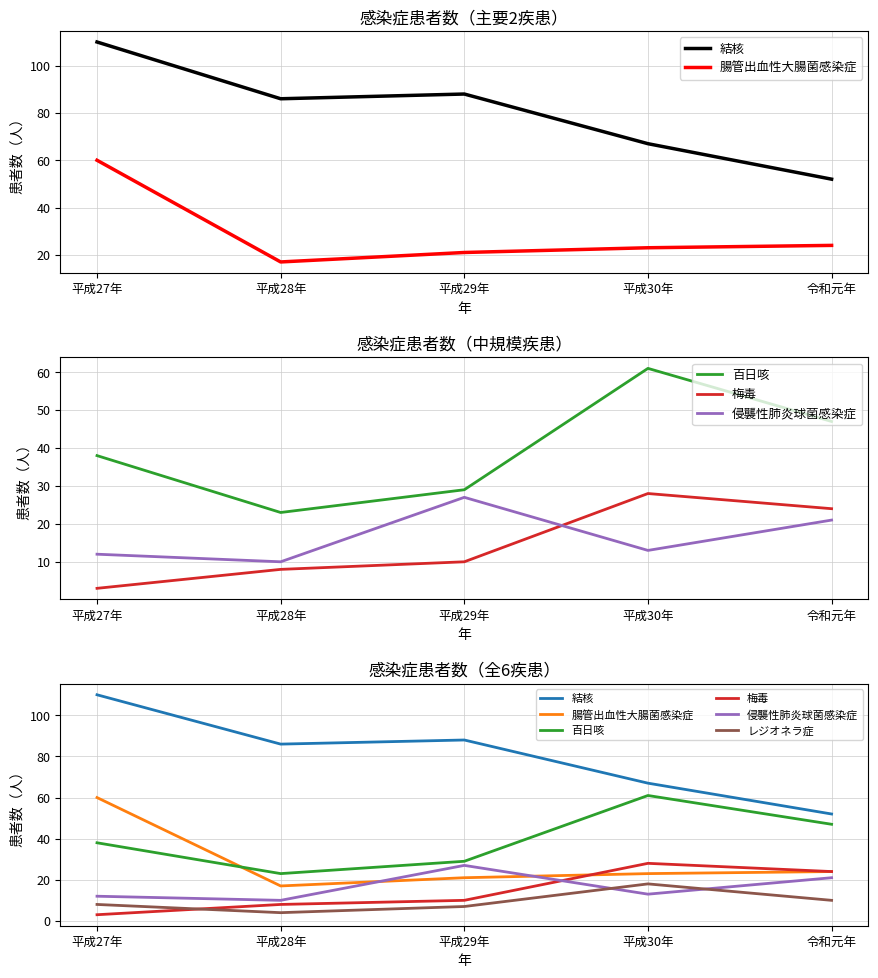

At which category does 梅毒 reach its first local peak?

平成30年